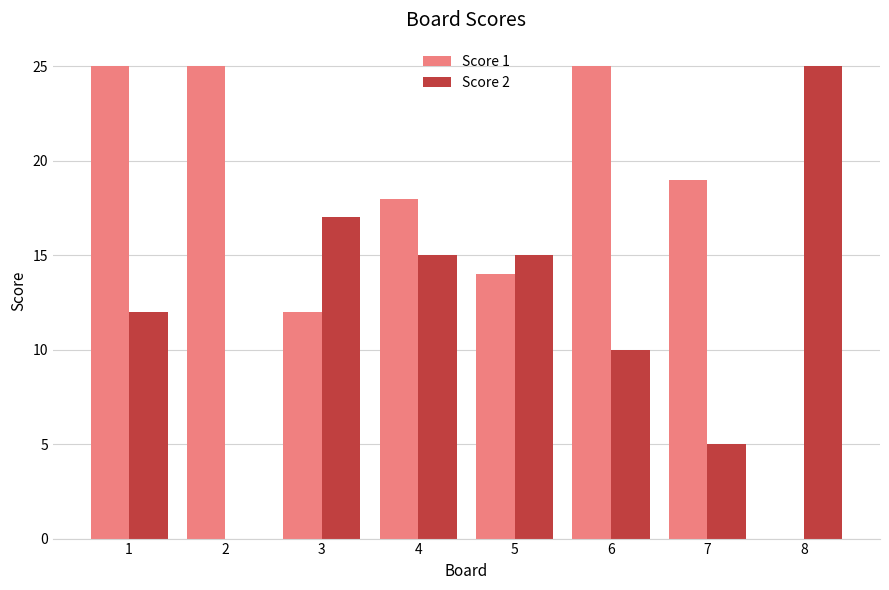

What is the maximum value for Score 2?

25